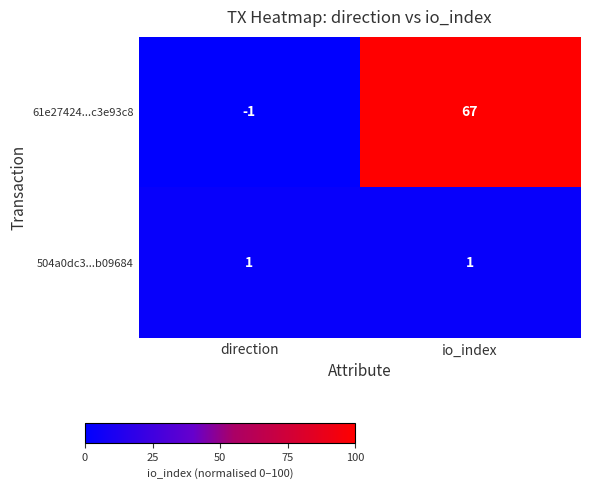

Reading right to left, what are all the values shown in this chart?

61e27424...c3e93c8: io_index=67	direction=-1
504a0dc3...b09684: io_index=1	direction=1